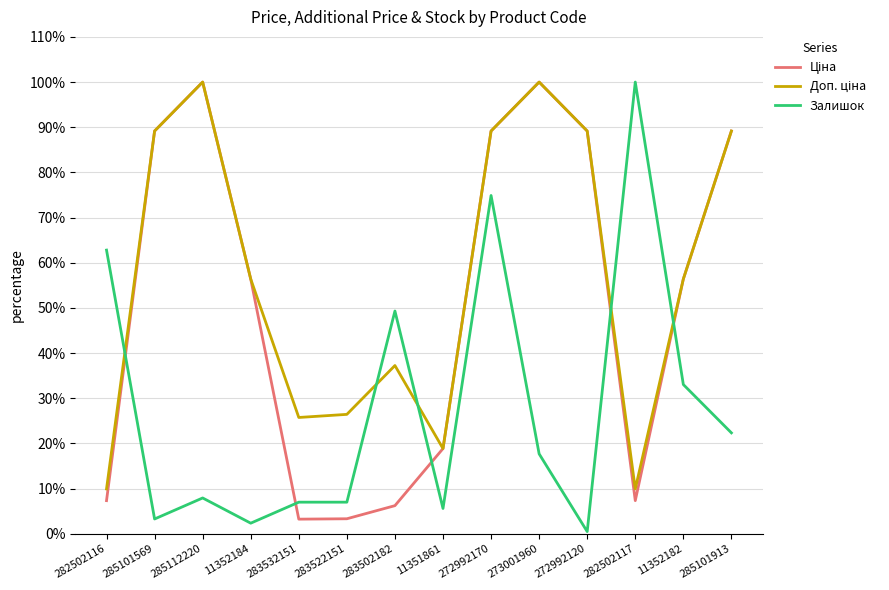

List the series in order of their overall mean, lowest first.

Залишок, Ціна, Доп. ціна